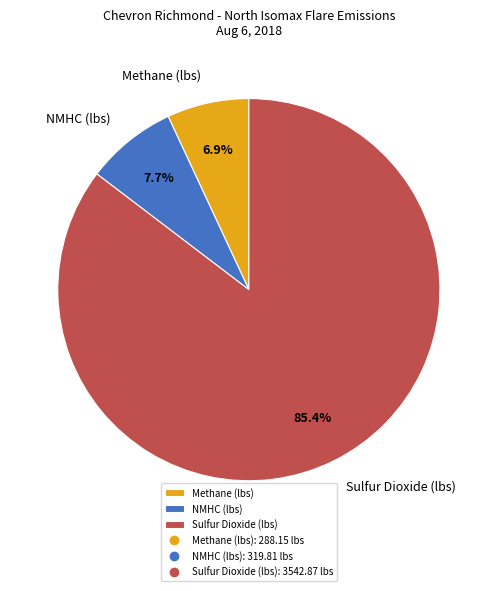

Between Sulfur Dioxide (lbs) and Methane (lbs), which is larger?

Sulfur Dioxide (lbs)